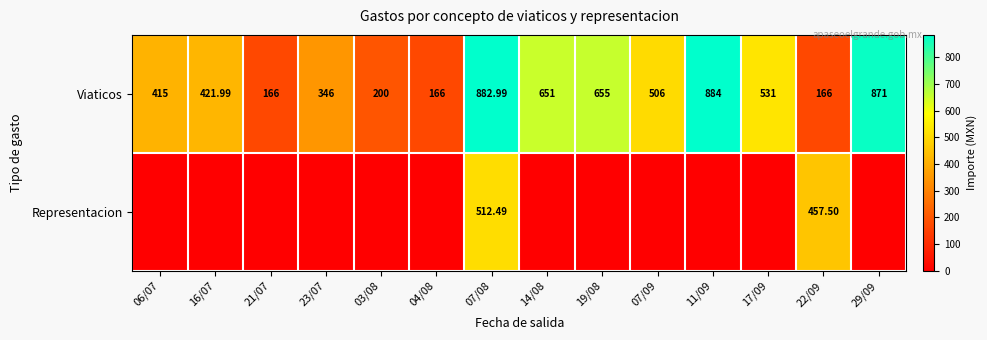

Which series changed the most between 07/08 and 22/09?

Viaticos